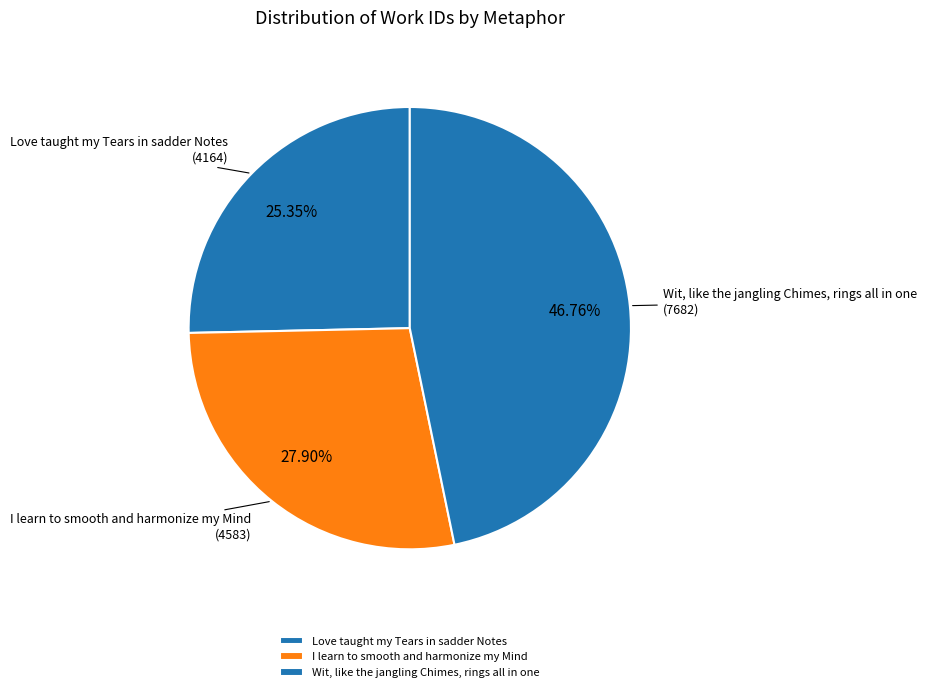

To the nearest percent, what is the average slice percentage?

33%